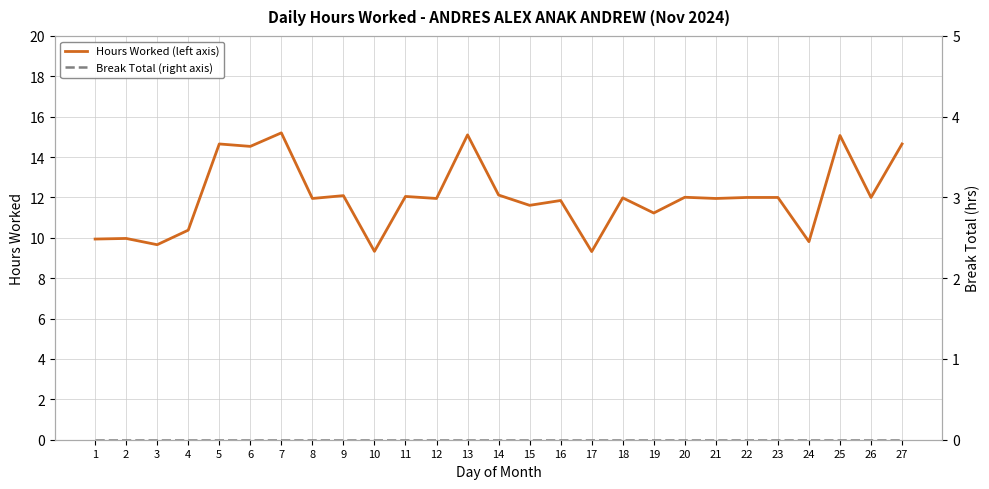

What is the average value of the Hours Worked (left axis) series?

12.0